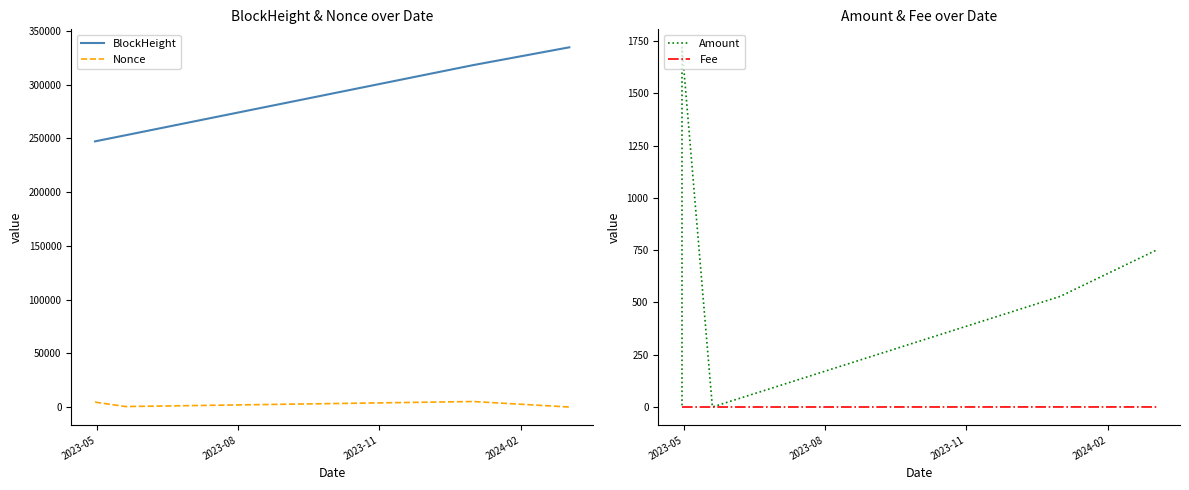

True or false: Nonce and BlockHeight intersect in this chart.

False